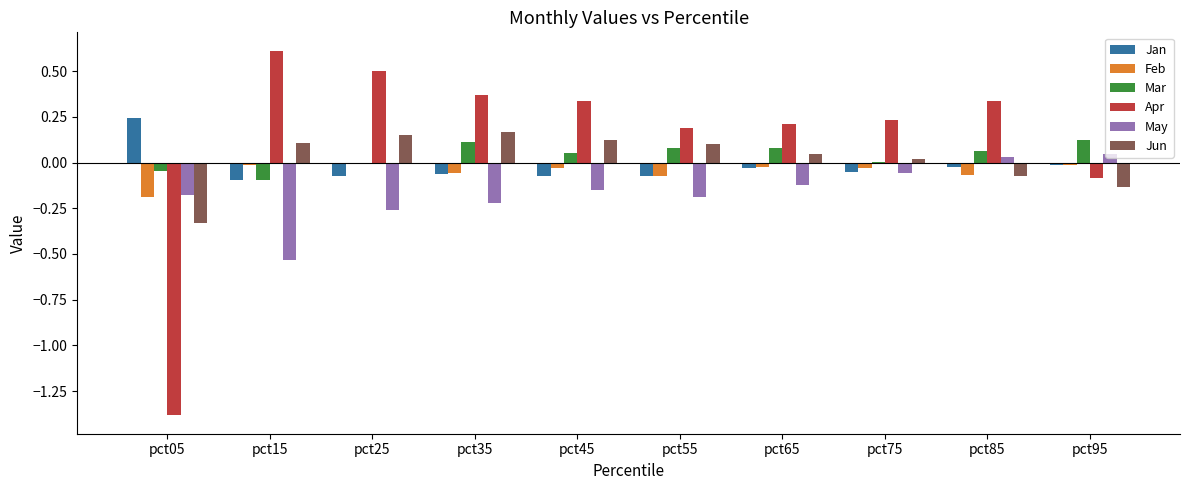

Which series has the largest total across all categories?

Apr